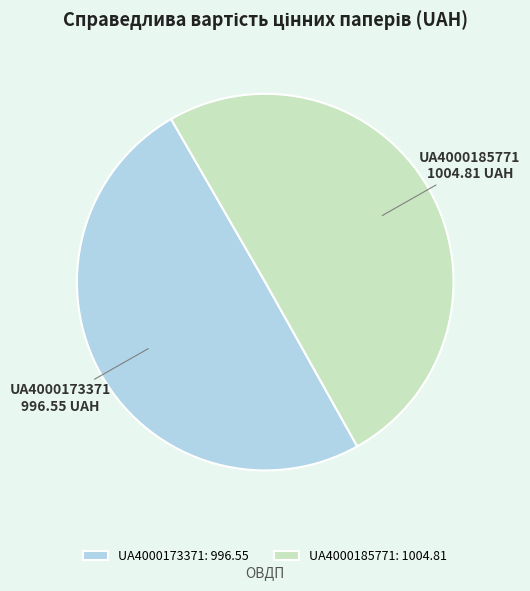

Is it true that UA4000173371 is 43% of the pie?

False